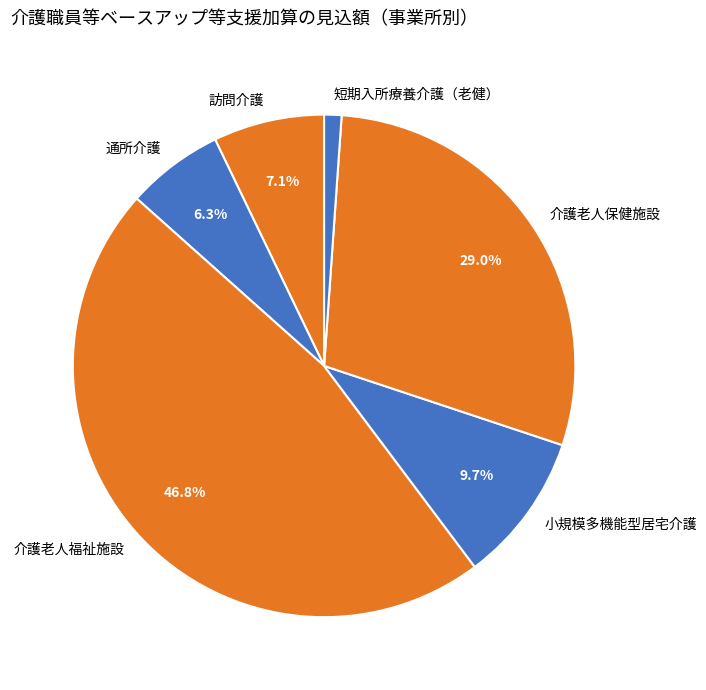

What is the smallest slice in the pie chart?

短期入所療養介護（老健）